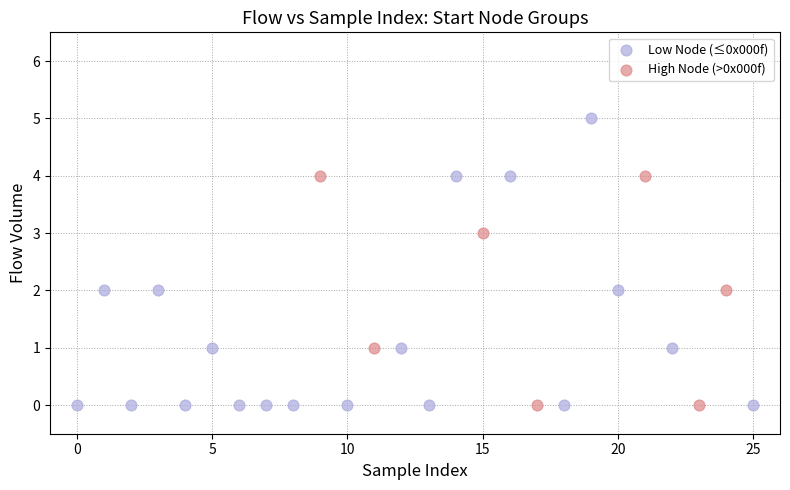

Which series contains the highest Y value?

Low Node (≤0x000f)